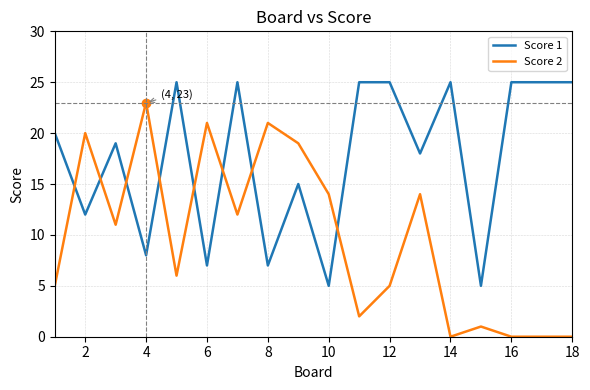

Which series has the largest total across all categories?

Score 1